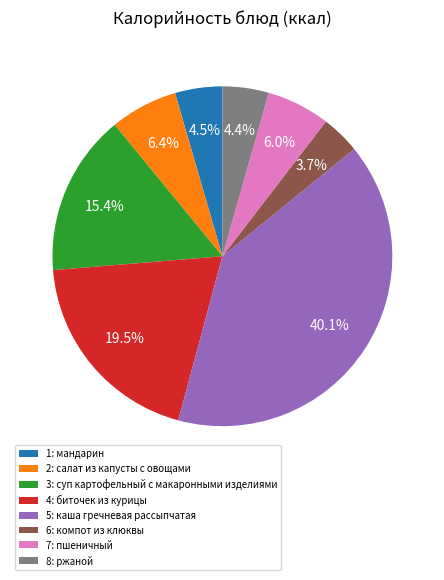

Which has a higher value, 6: компот из клюквы or 2: салат из капусты с овощами?

2: салат из капусты с овощами